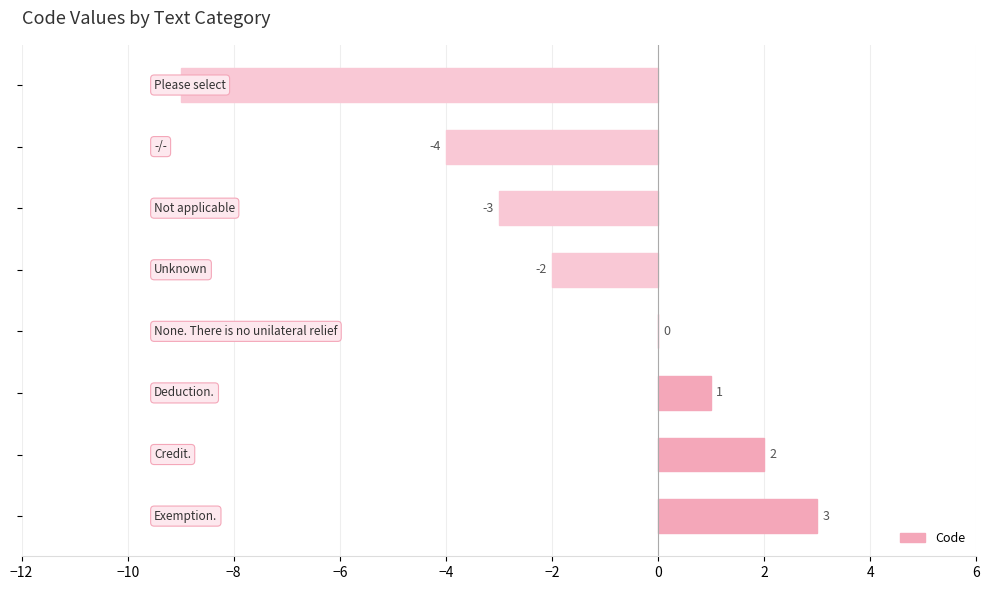

What is the maximum value shown in the chart?

3